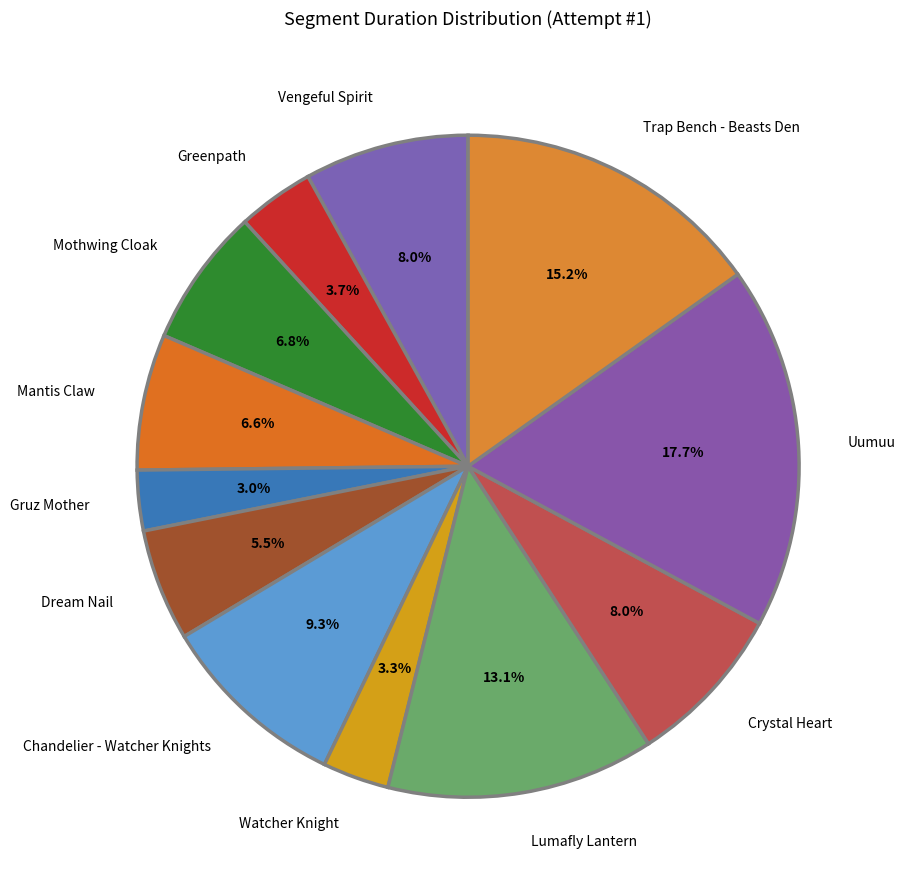

How much of the chart is everything except Trap Bench - Beasts Den?

84.8%